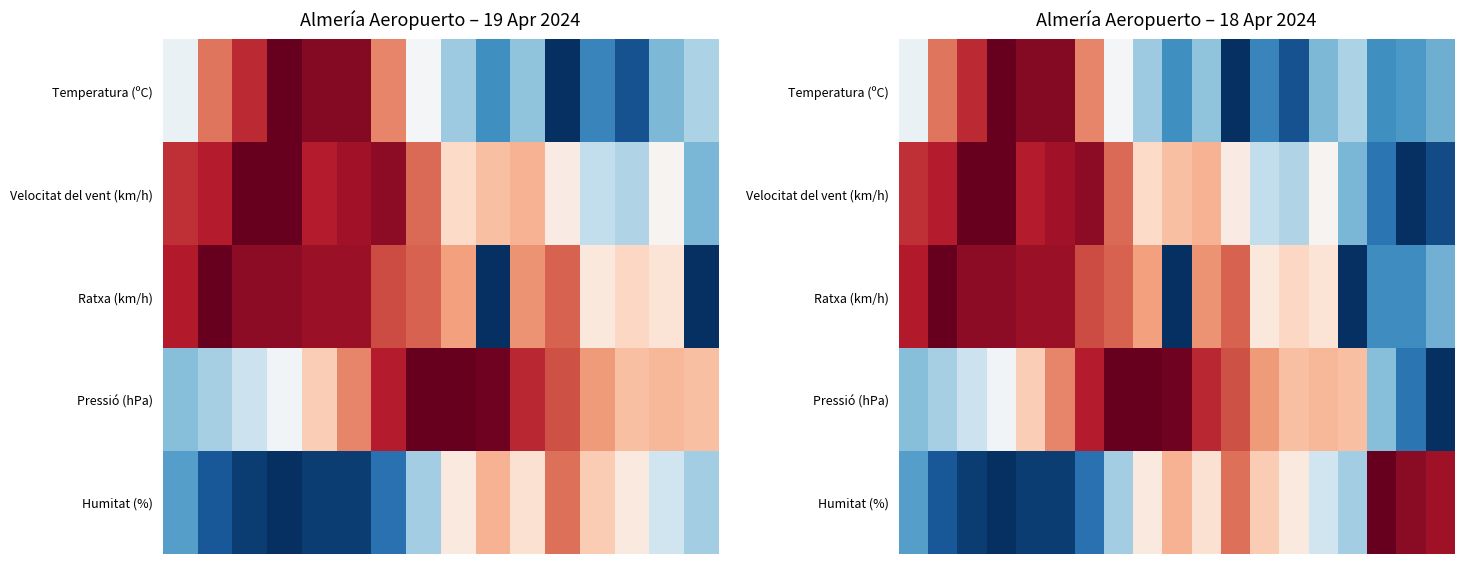

Between 3 and 6, which is larger?

3